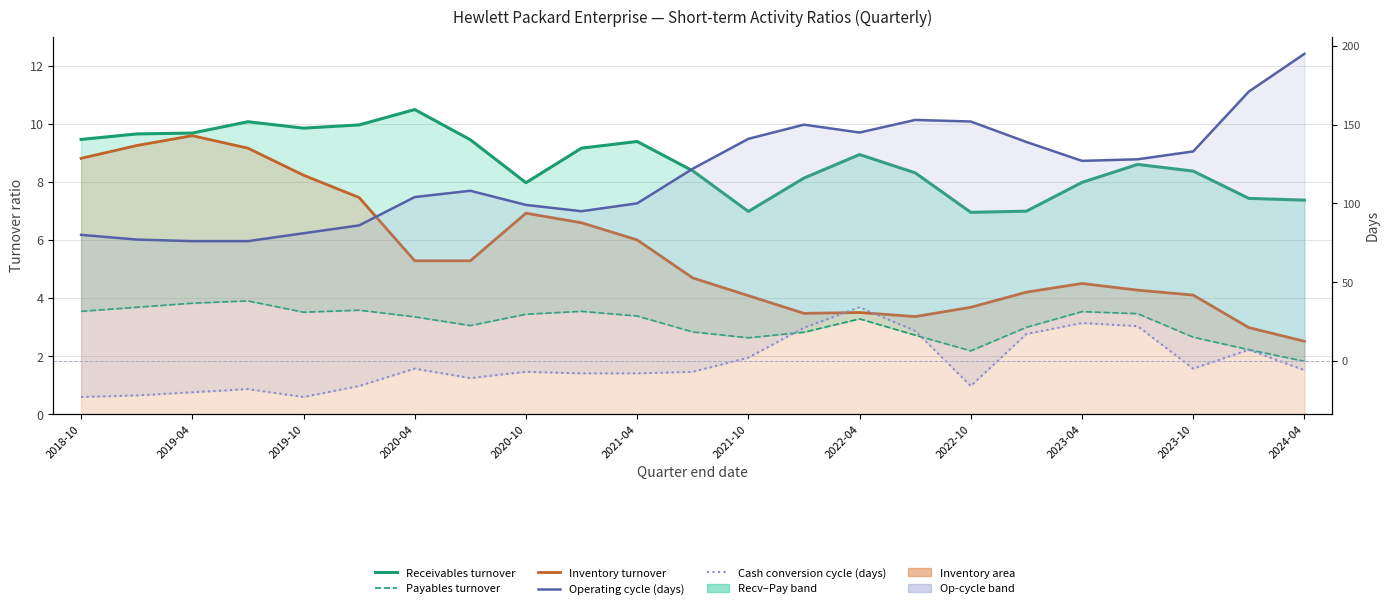

True or false: Cash conversion cycle (days) and Payables turnover intersect in this chart.

True